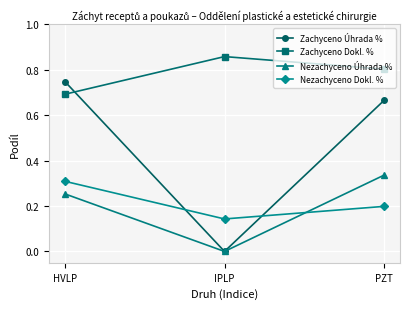

The Nezachyceno Úhrada % series shows 0.3 at HVLP. True or false?

True